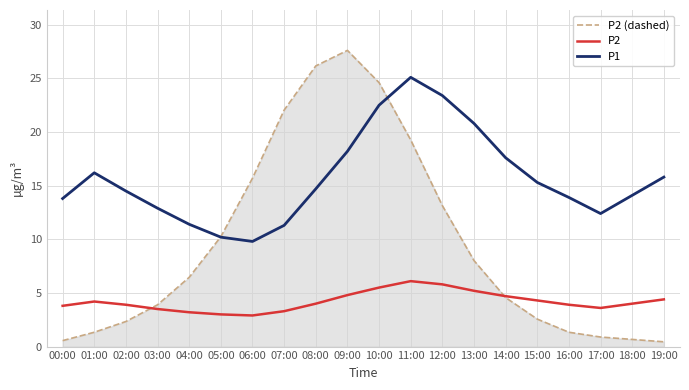

What is the greatest value displayed?

27.6